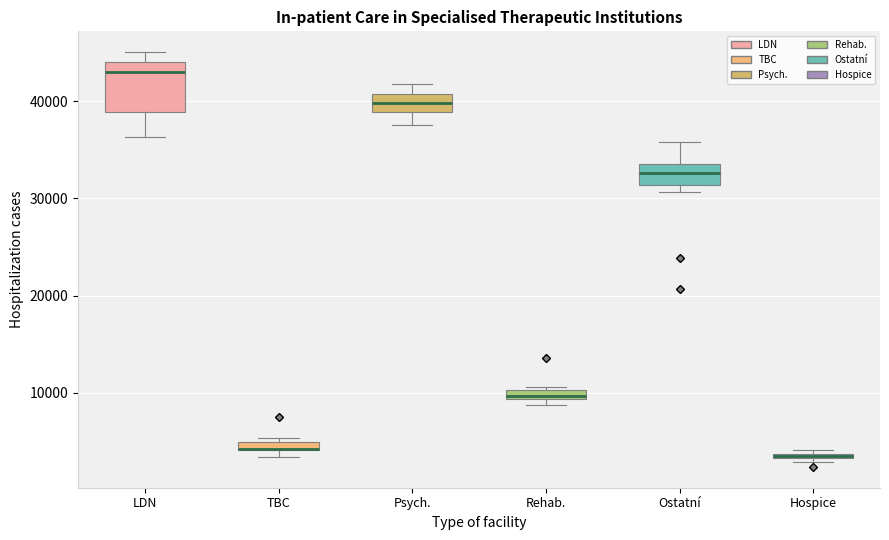

Where is the upper edge of the box for TBC on the y-axis? The values are not printed on the chart, so give them approximately, as read against the axis.

5000